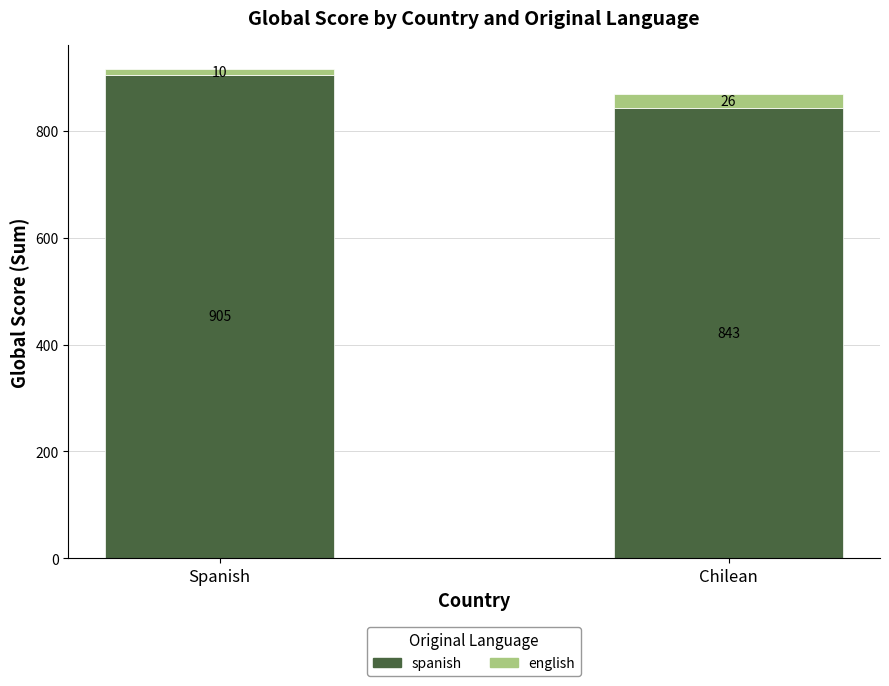

What is the sum of all spanish values?

1748